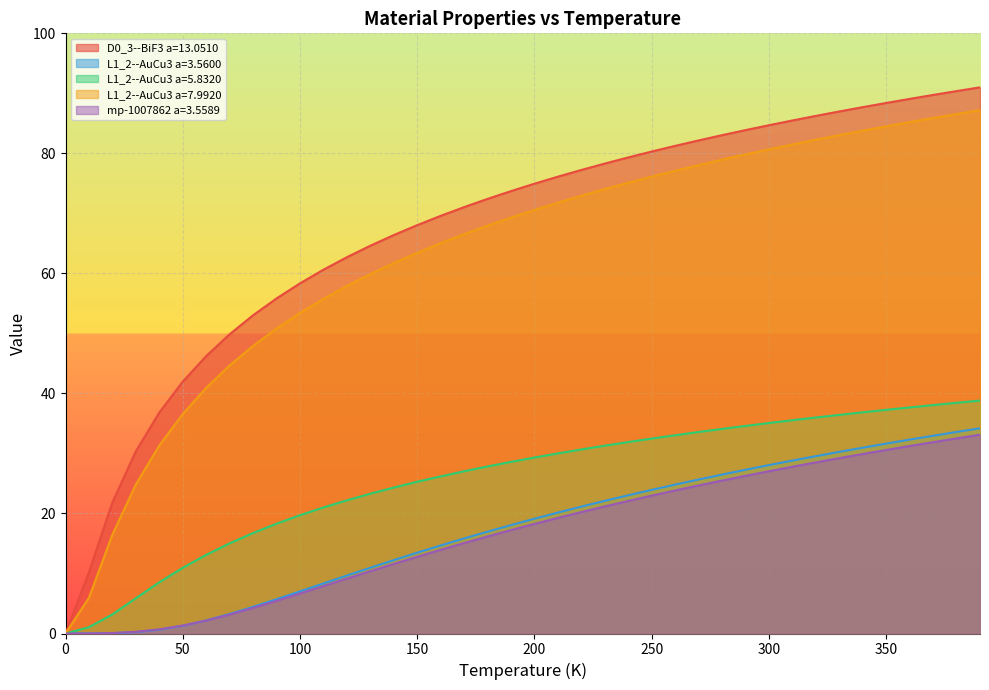

How many lines are shown in the chart?

5